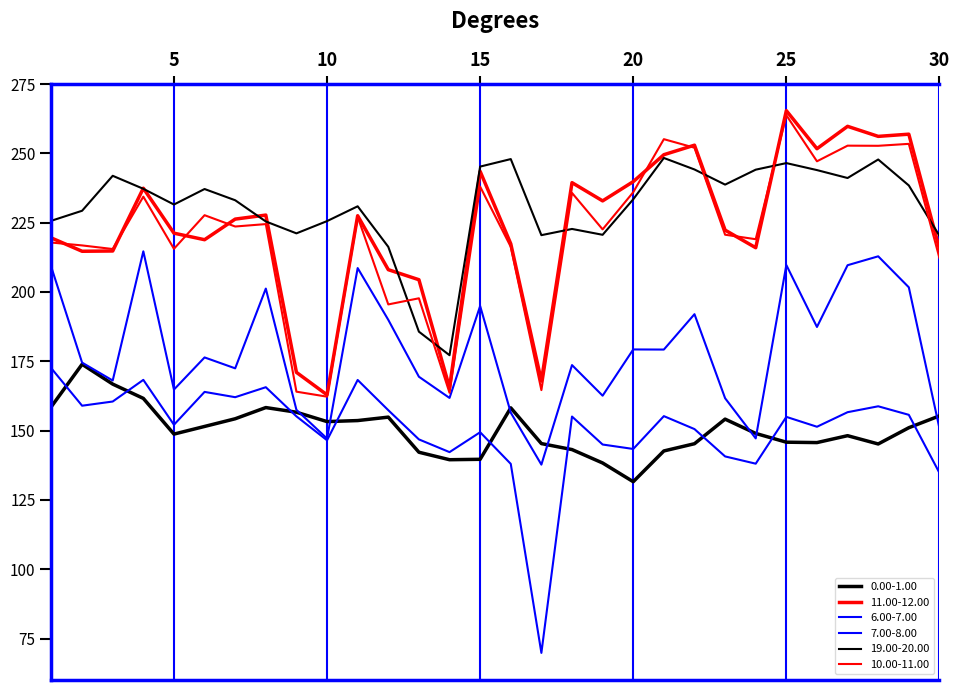

What is the value of the 19.00-20.00 point at the 24th from the left?

244.1